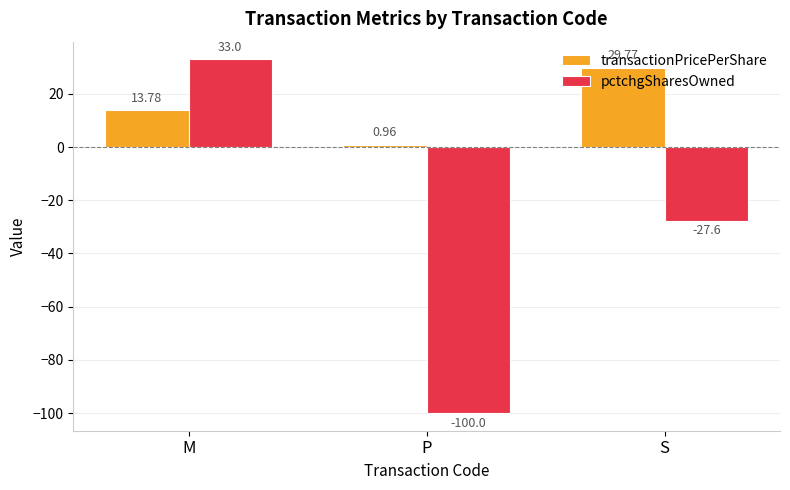

How many negative values does the pctchgSharesOwned series have?

2